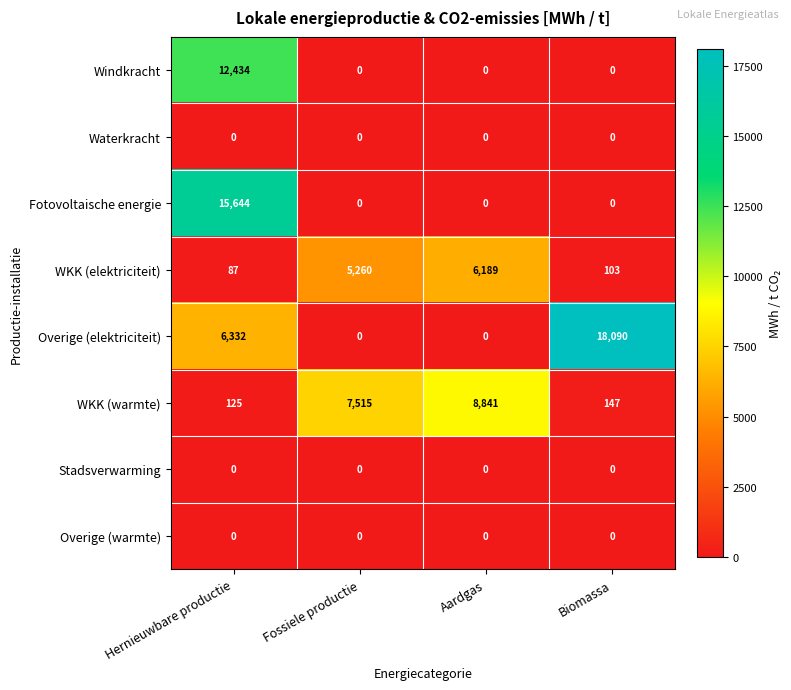

How many values in the Fotovoltaische energie series exceed 0?

1